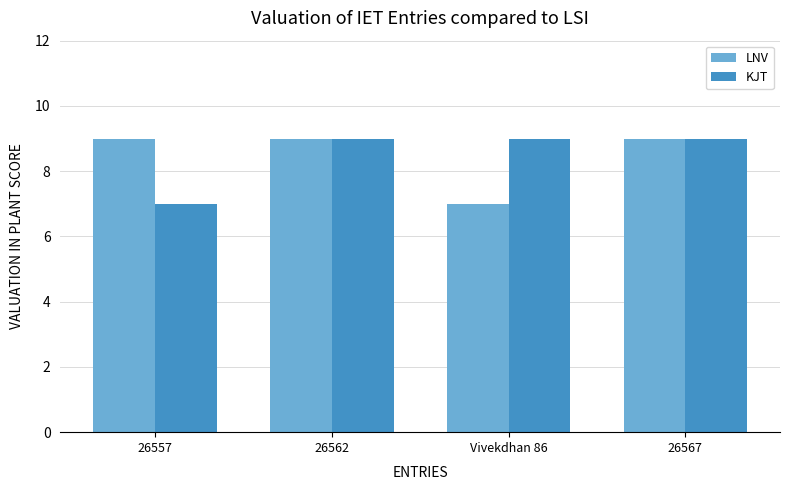

Reading right to left, list all the values displayed in this chart.

LNV: 26567=9	Vivekdhan 86=7	26562=9	26557=9
KJT: 26567=9	Vivekdhan 86=9	26562=9	26557=7